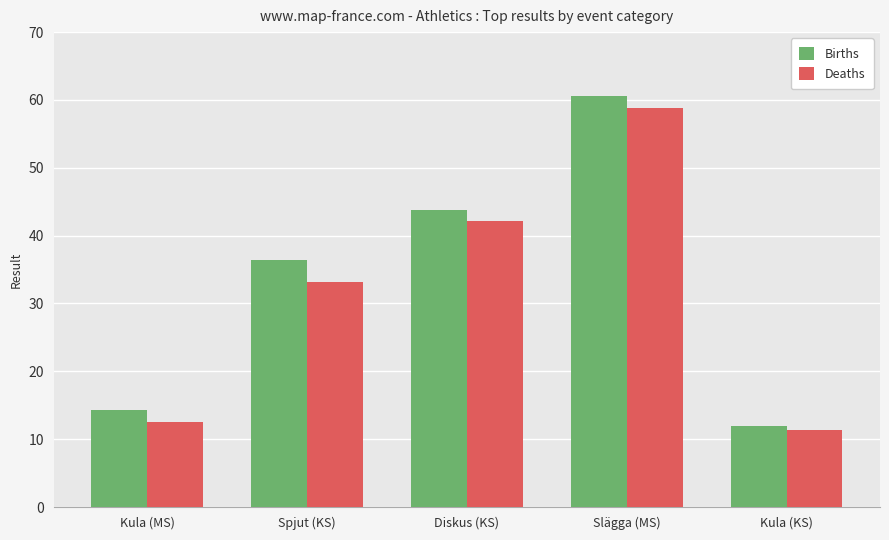

True or false: Births has a value of 60.6 at Slägga (MS).

True